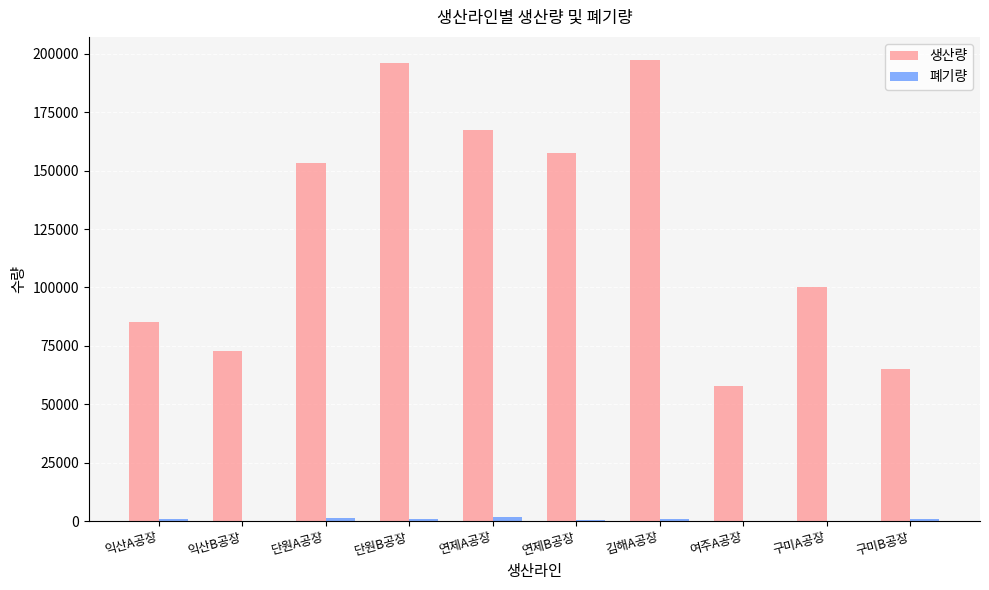

What is the greatest value displayed?

197400